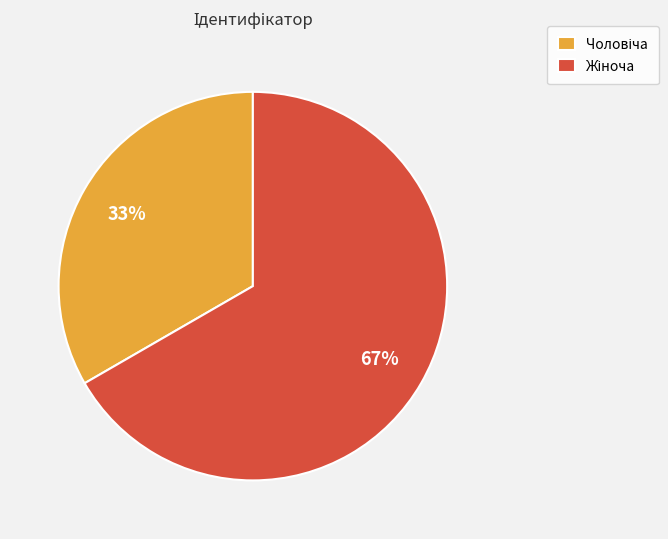

Does any single category account for the majority?

Yes